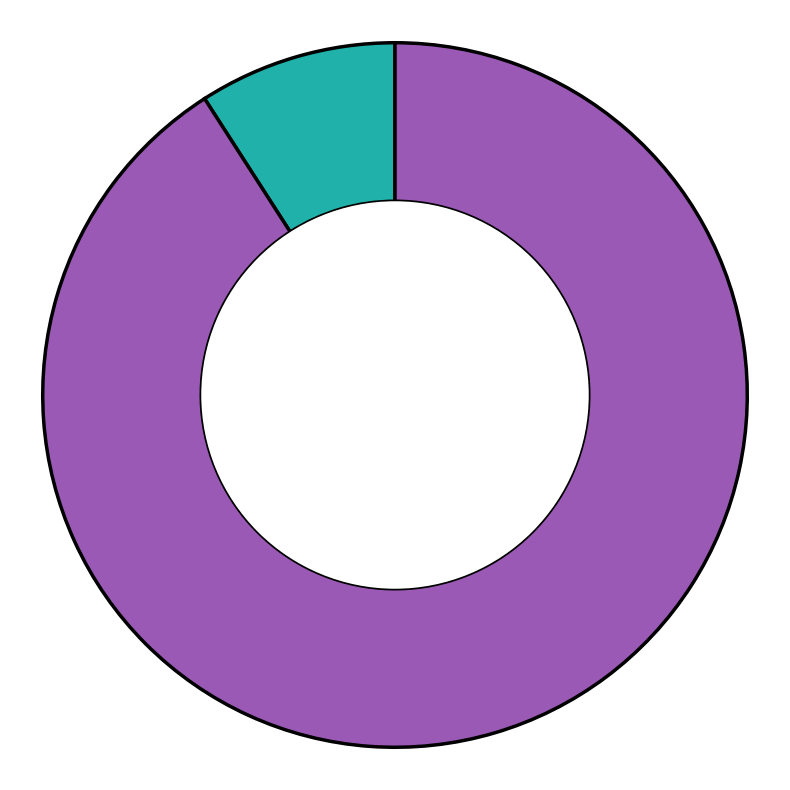

Does any single category account for the majority?

Yes